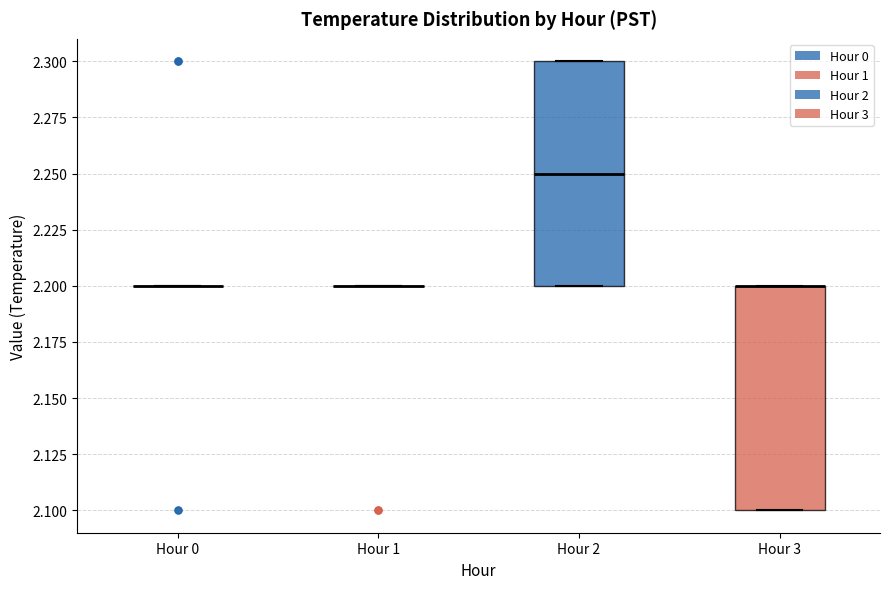

Reading left to right, transcribe this box plot: for each box, give where its median line is, the range the box spans, and where its two whiskers end, as read against the y-axis. The values are not printed on the chart, so give them approximately, as read against the axis.

Hour 0: box collapsed to a line at 2.20, whiskers 2.20 to 2.20
Hour 1: box collapsed to a line at 2.20, whiskers 2.20 to 2.20
Hour 2: median 2.25, box 2.20 to 2.30, whiskers 2.20 to 2.30
Hour 3: median 2.20 (drawn on the box's upper edge), box 2.10 to 2.20, whiskers 2.10 to 2.20